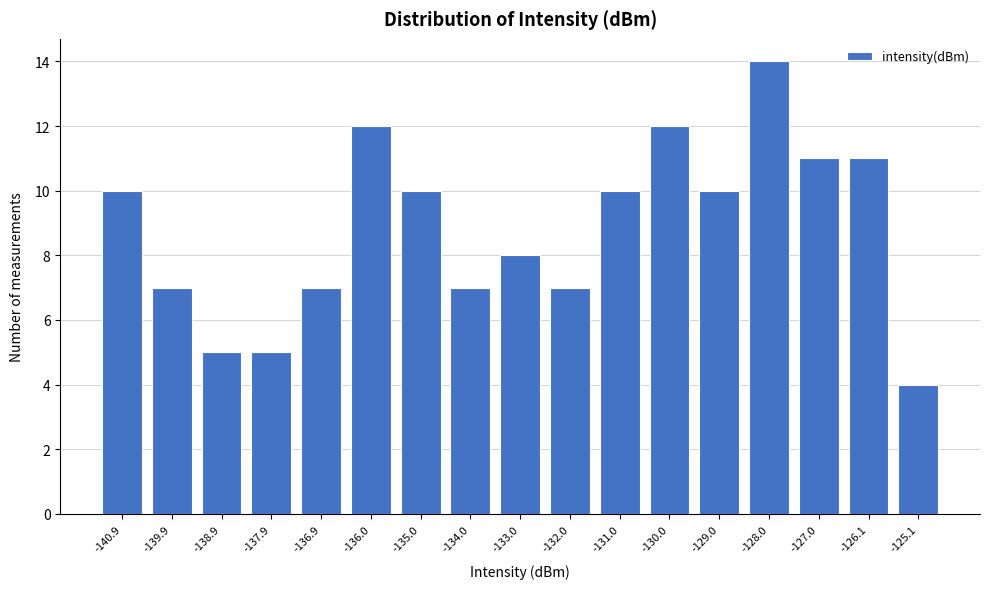

Reading right to left, extract all data points from this chart.

4	11	11	14	10	12	10	7	8	7	10	12	7	5	5	7	10